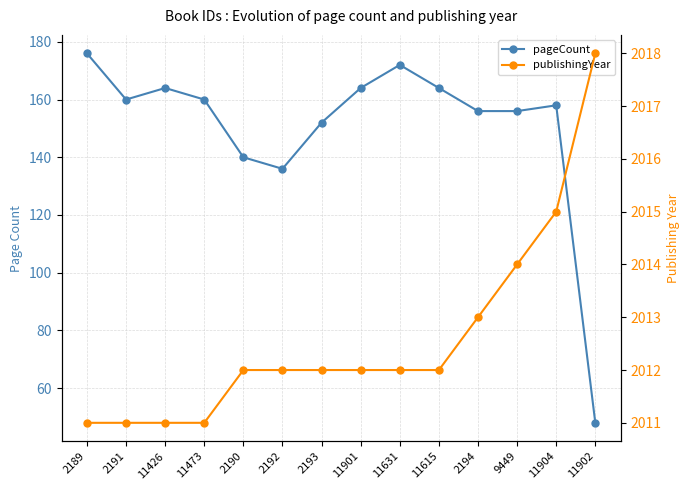

Which series has the widest spread of values?

pageCount